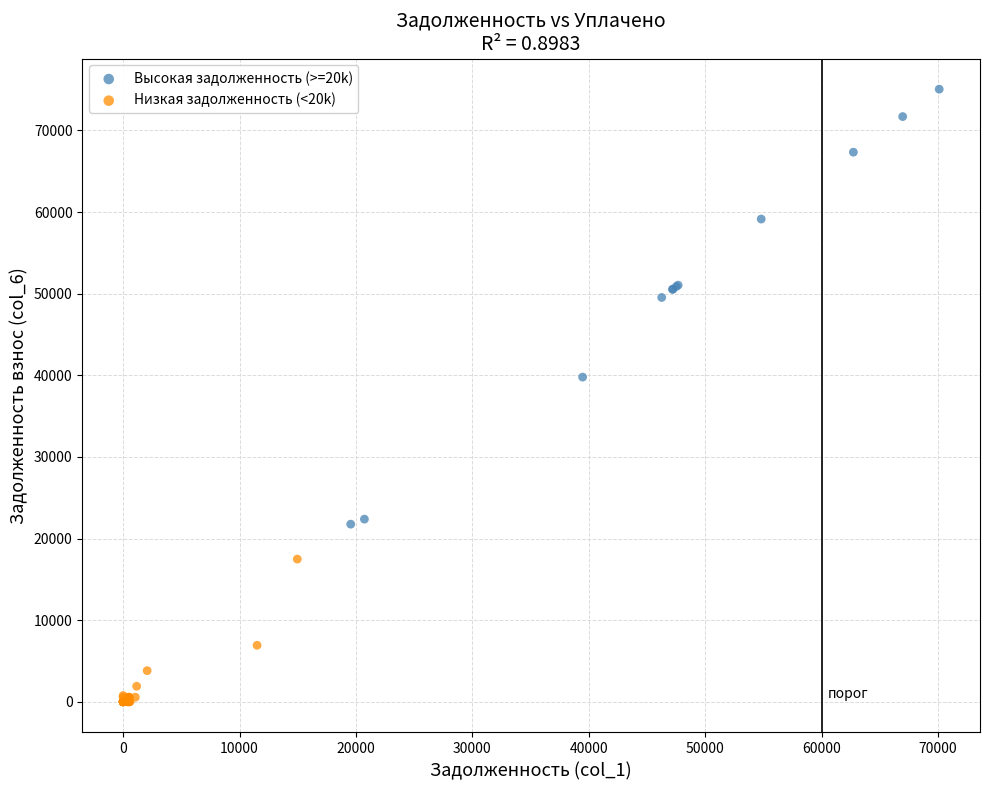

Which series contains the highest Y value?

Высокая задолженность (>=20k)